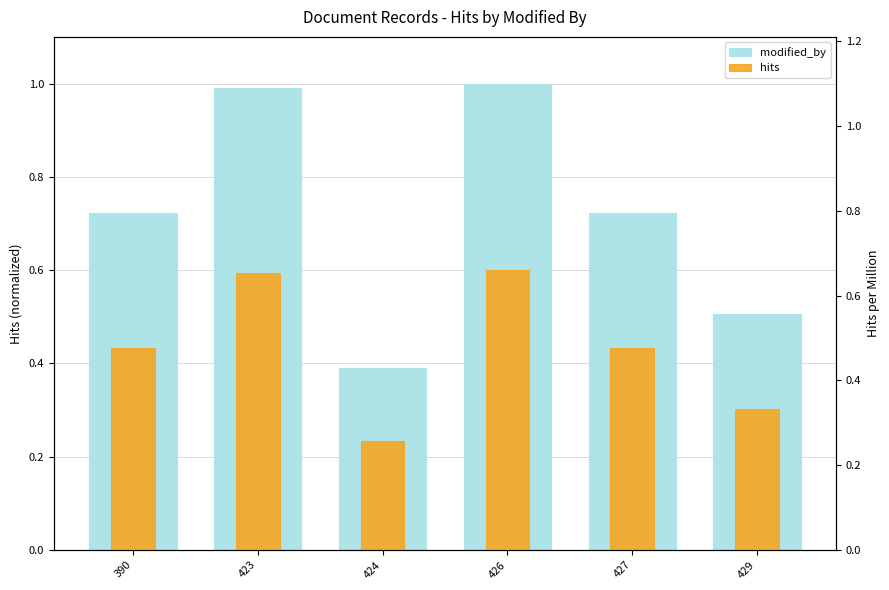

What is the minimum value shown in the chart?

0.3